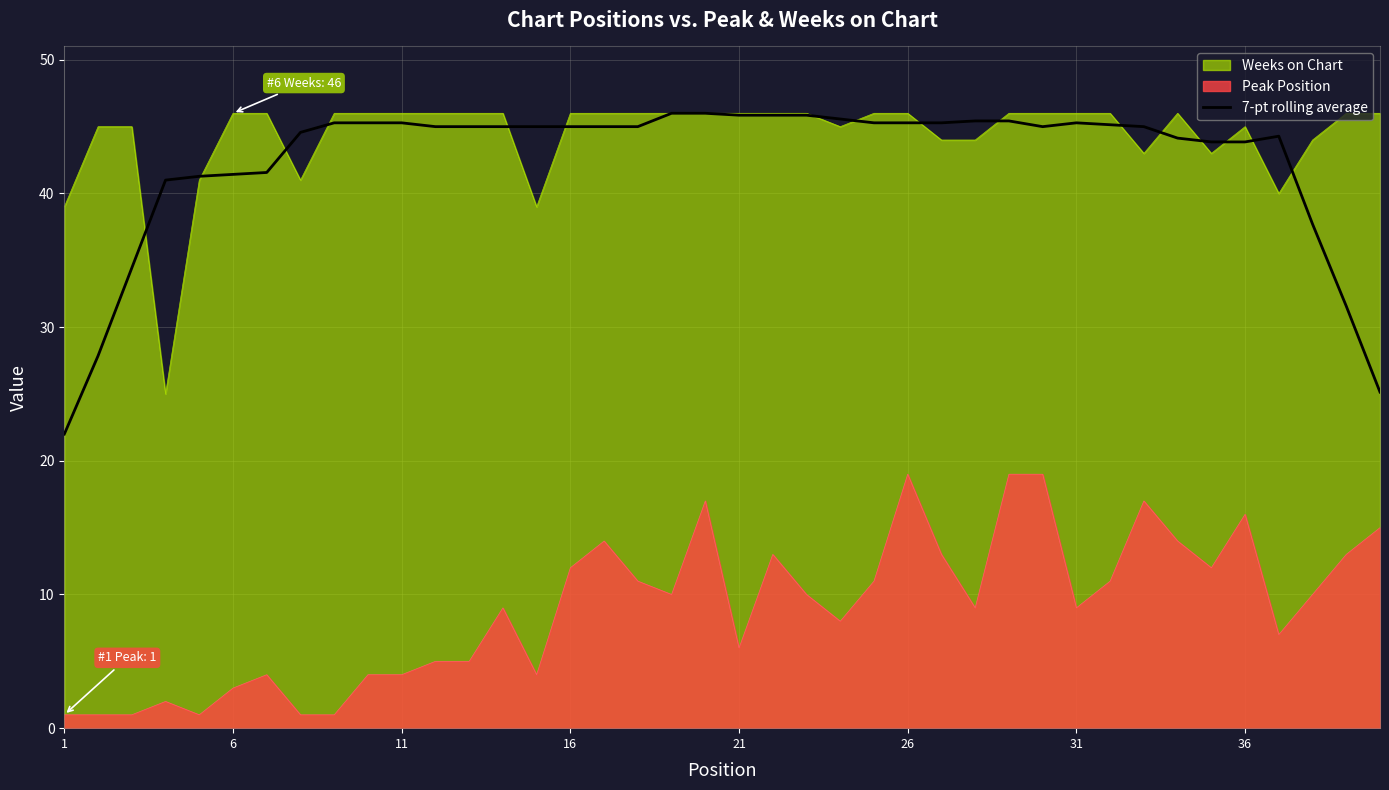

True or false: Weeks on Chart and Peak Position intersect in this chart.

False